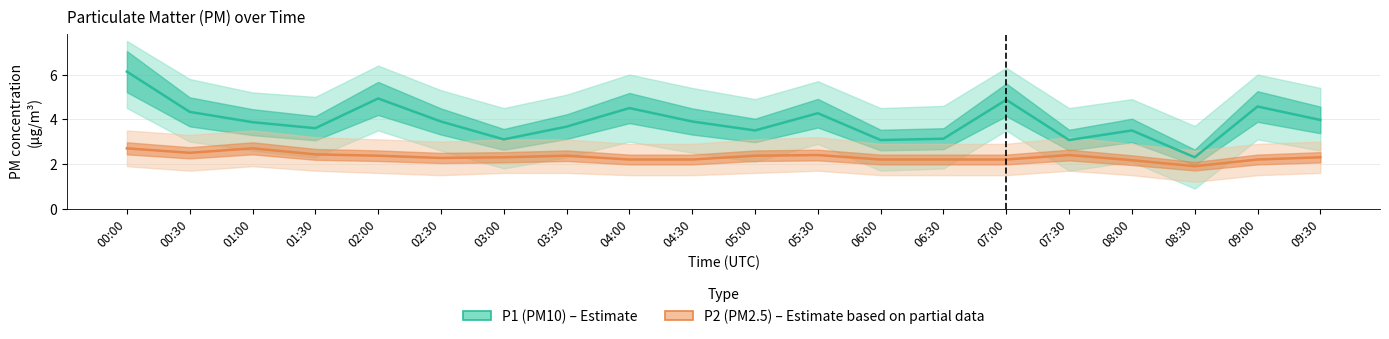

How many P2 (PM2.5) values are between 2 and 3?

19